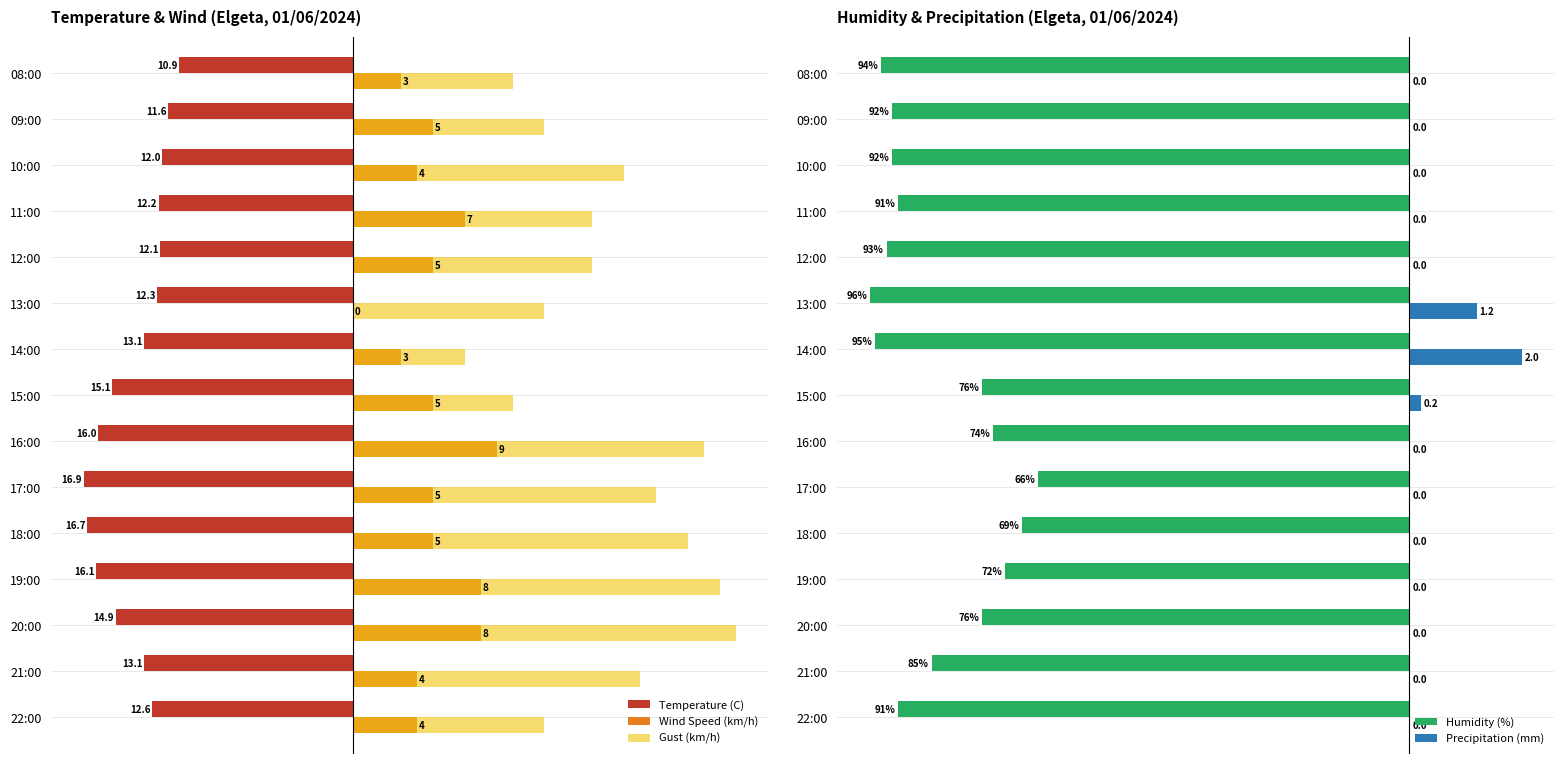

Is the value of Wind Speed (km/h) at 10:00 greater than the value of Temperature (C) at 13:00?

Yes